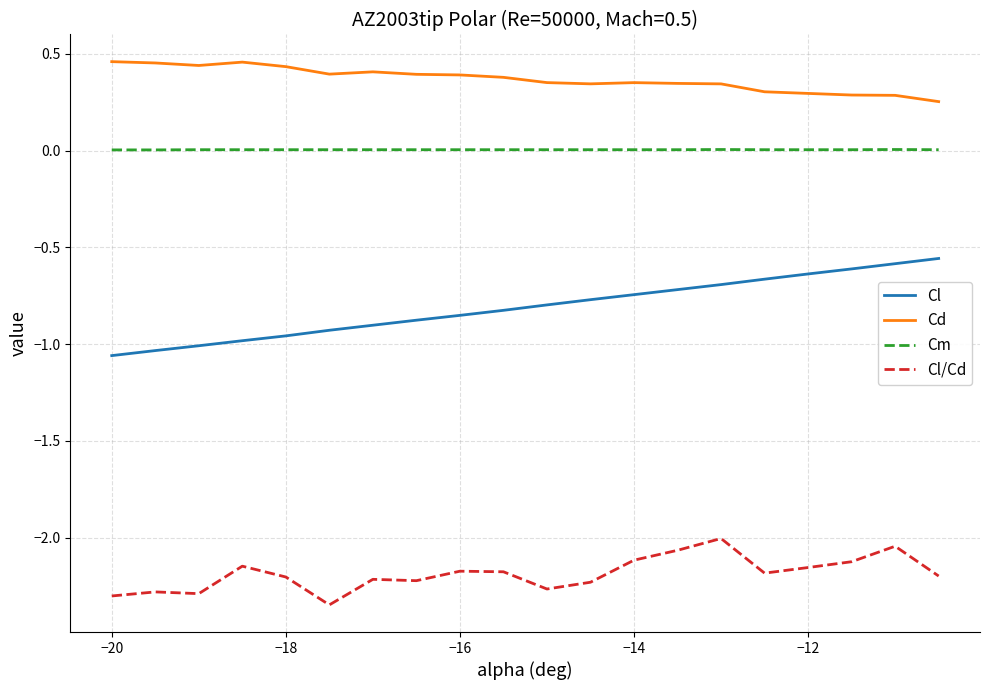

True or false: Cl and Cl/Cd cross at least once.

False